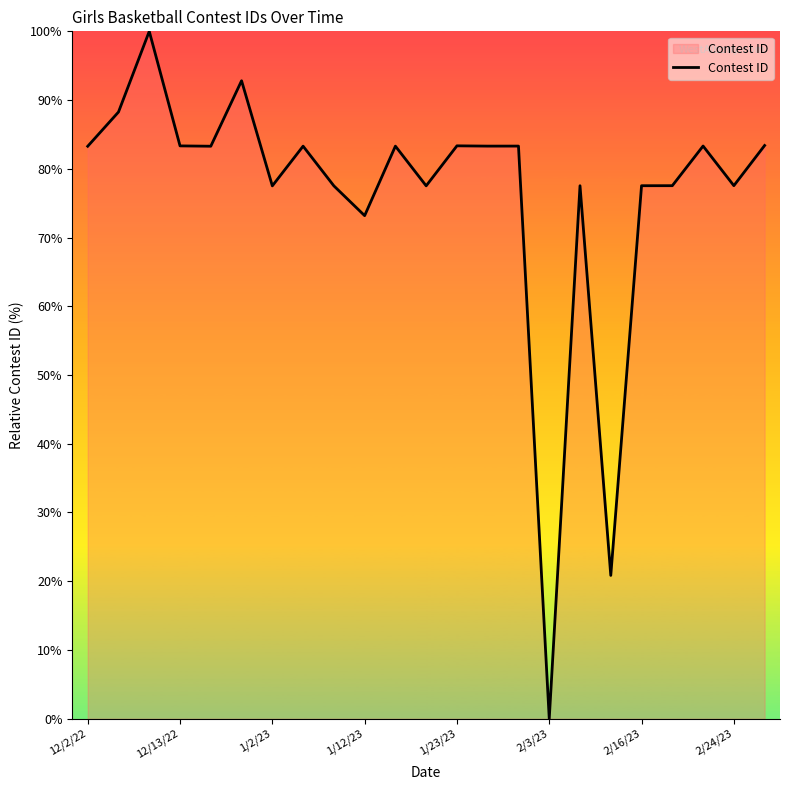

What is the greatest value displayed?

100.0